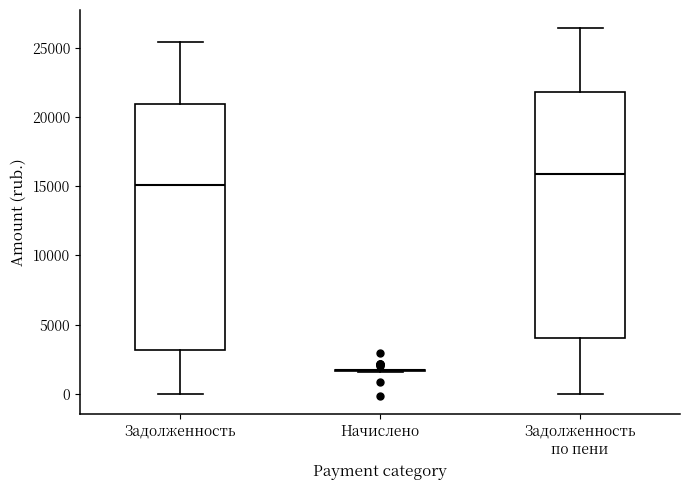

Where does the lower whisker of the box for Задолженность по пени end on the y-axis? The values are not printed on the chart, so give them approximately, as read against the axis.

0